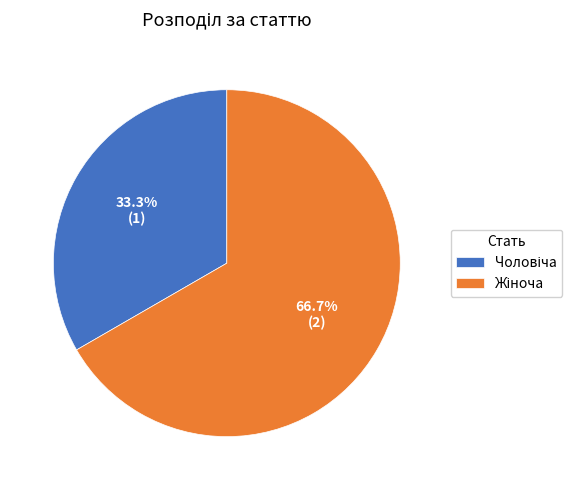

Is there a majority slice in this chart?

Yes